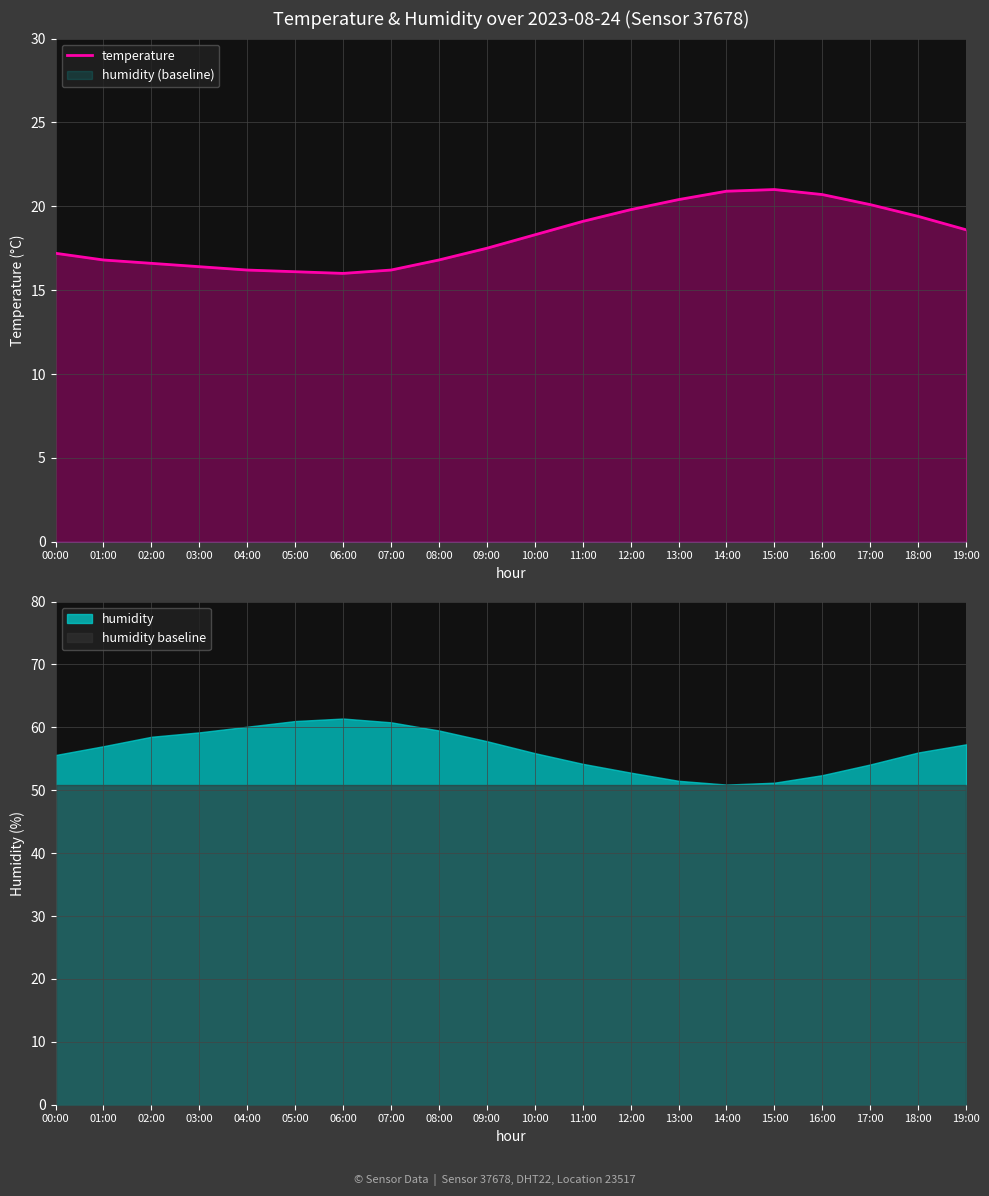

Reading right to left, extract all data points from this chart.

18.6	19.4	20.1	20.7	21.0	20.9	20.4	19.8	19.1	18.3	17.5	16.8	16.2	16.0	16.1	16.2	16.4	16.6	16.8	17.2